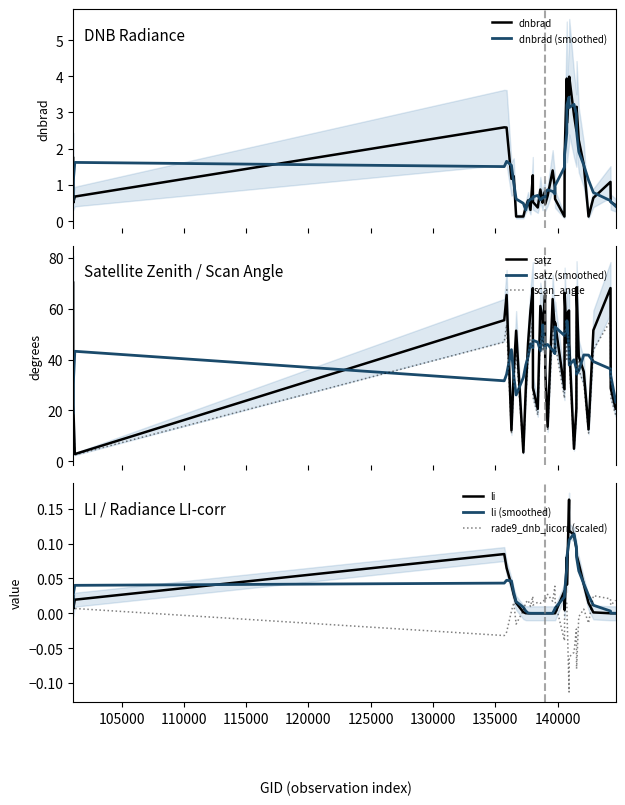

Which series changed the most between 138994 and 141522?

satz